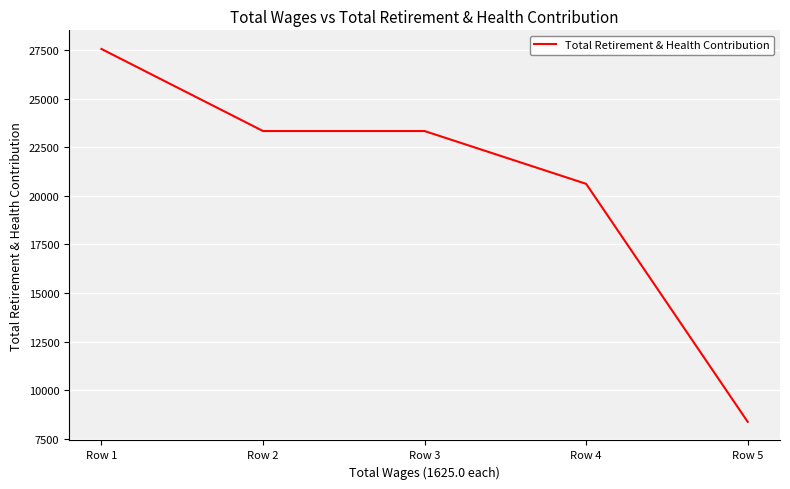

True or false: there are more than 1 points higher than both neighbors.

False